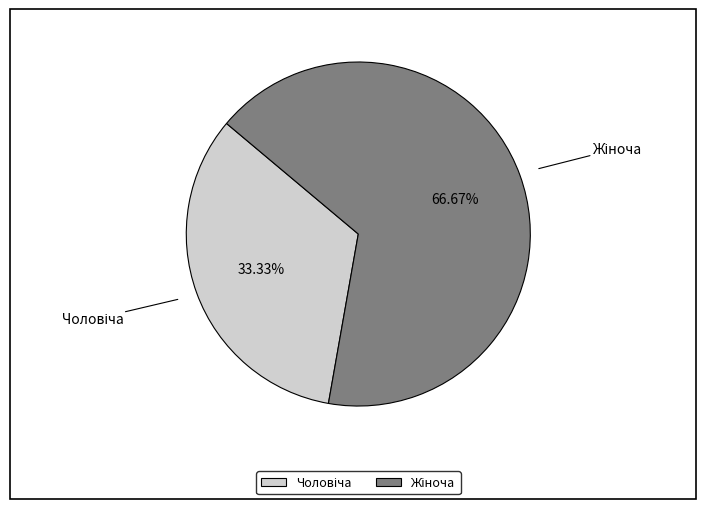

Is there a majority slice in this chart?

Yes